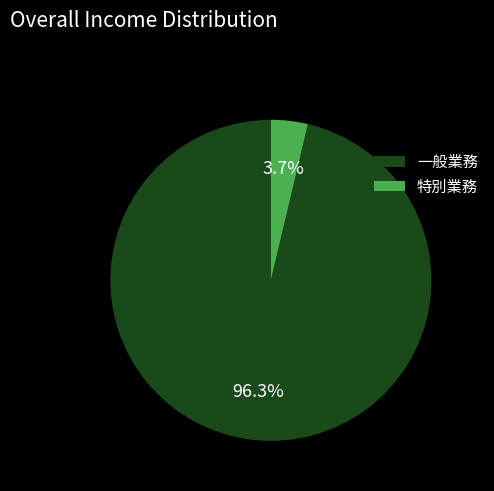

Does 特別業務 represent more than half of the total?

No